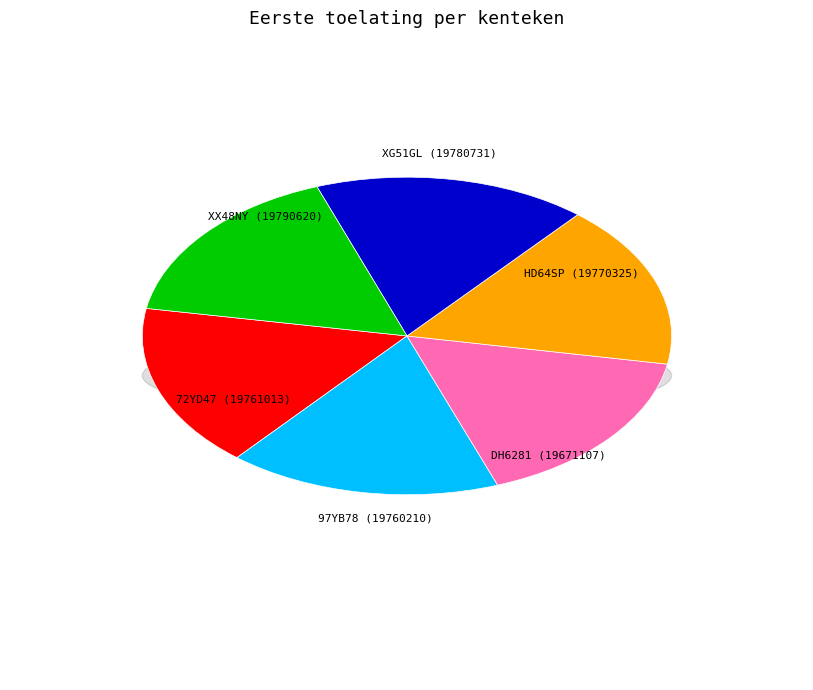

How many slices are in this pie chart?

6